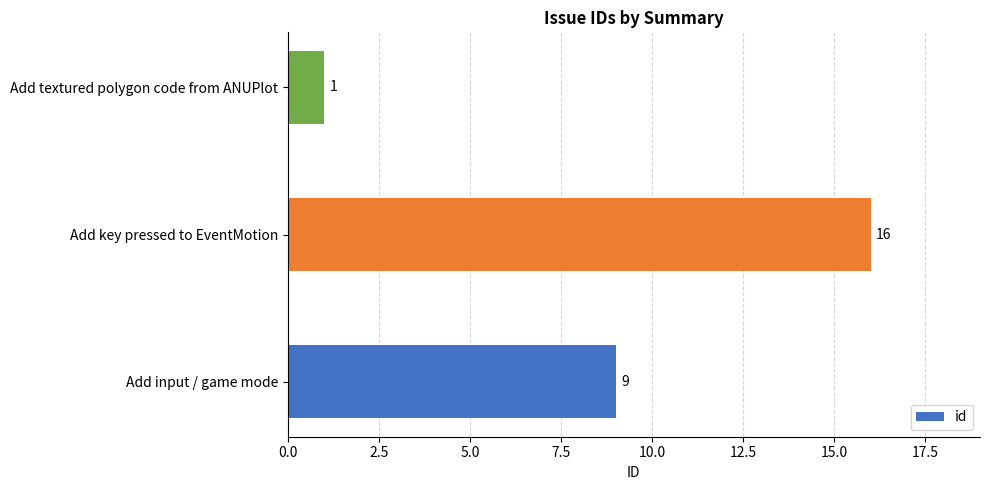

Approximately how many times larger is the value at Add key pressed to EventMotion compared to Add input / game mode?

1.8